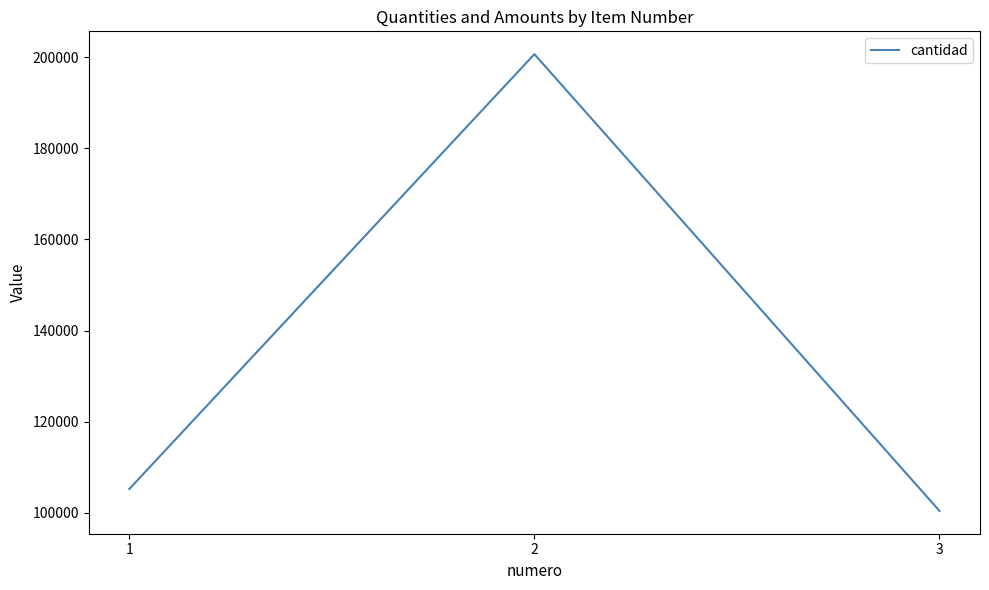

Between 2 and 3, which is larger?

2